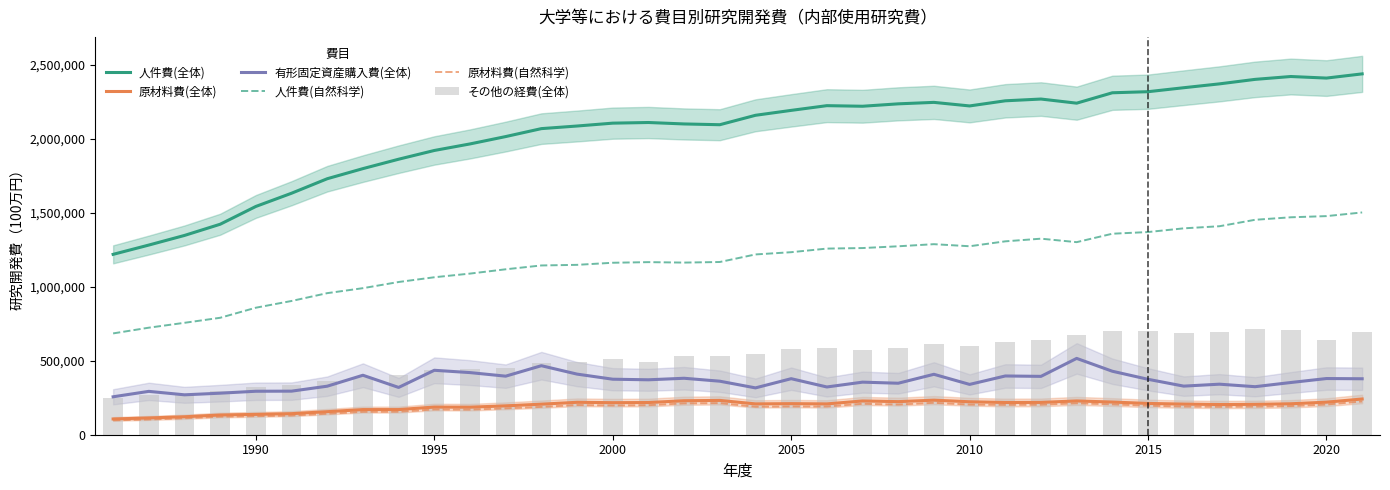

How many data points in 原材料費(自然科学) are above 191125?

17